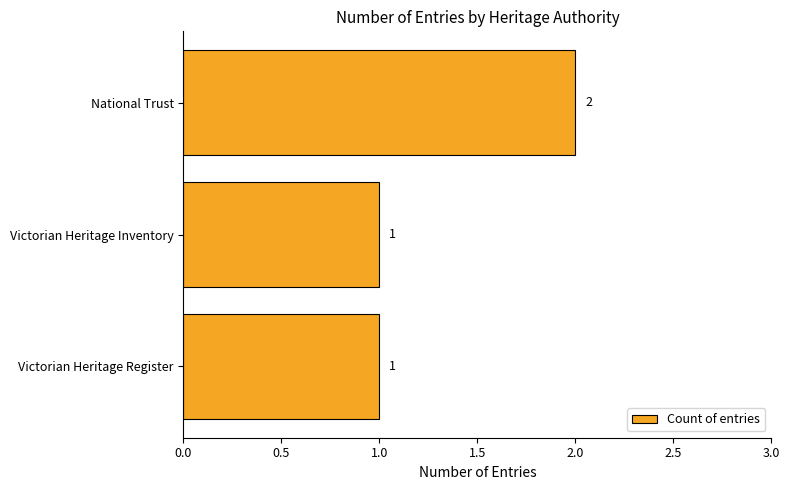

Which has a higher value, National Trust or Victorian Heritage Inventory?

National Trust